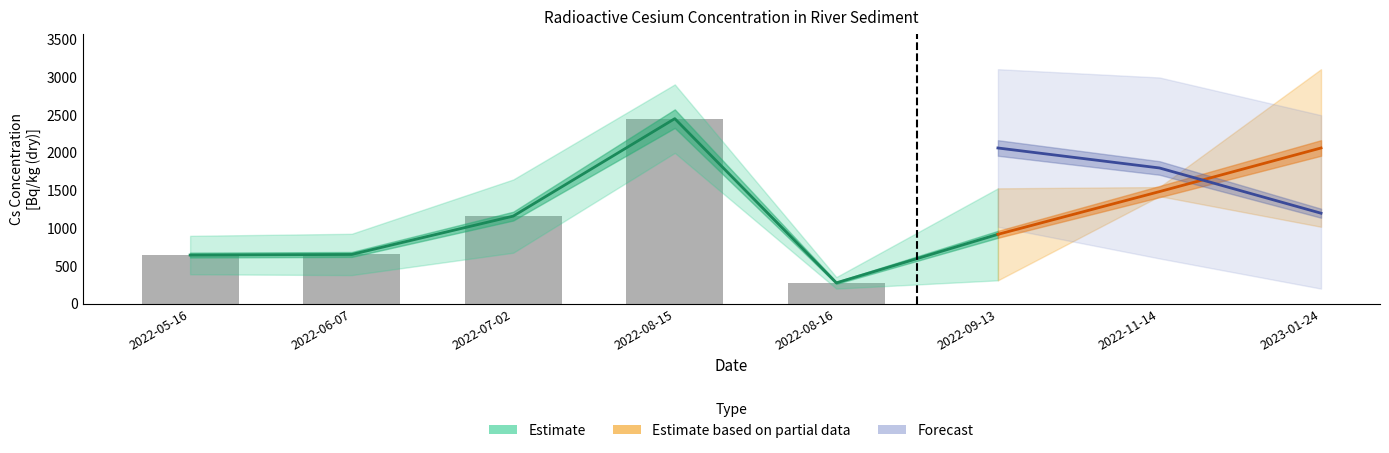

At which label is Left_Total closest to 1660?

2022-07-02